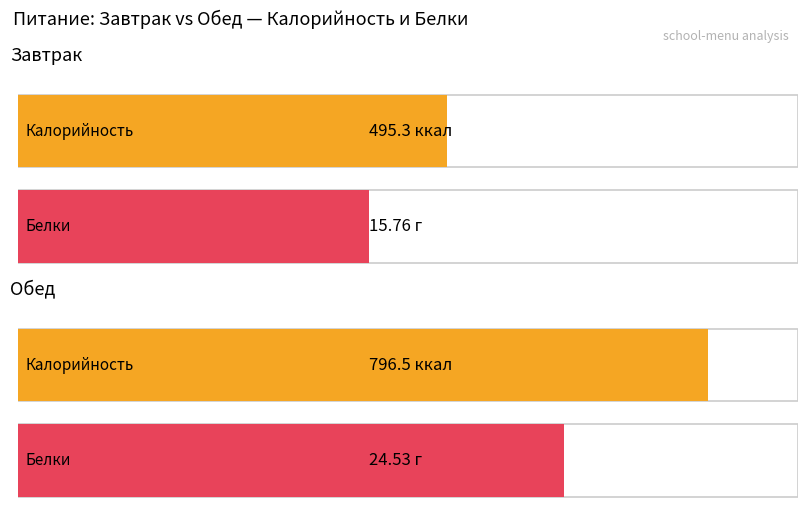

Between Завтрак and Обед, which series saw the biggest shift?

Калорийность